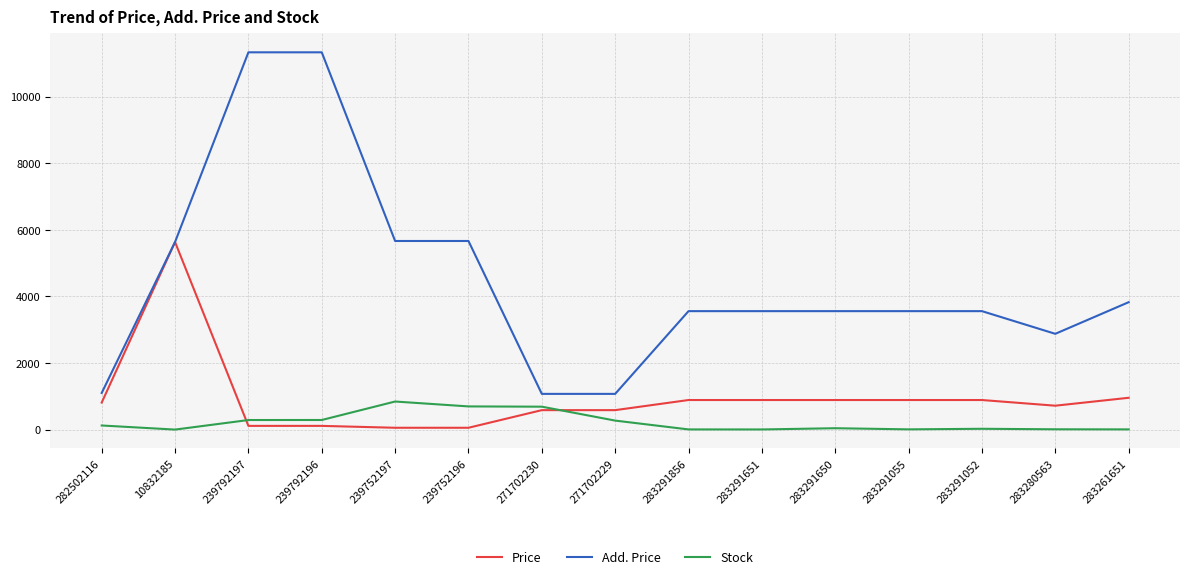

Rank the series by their maximum value, from lowest to highest.

Stock, Price, Add. Price